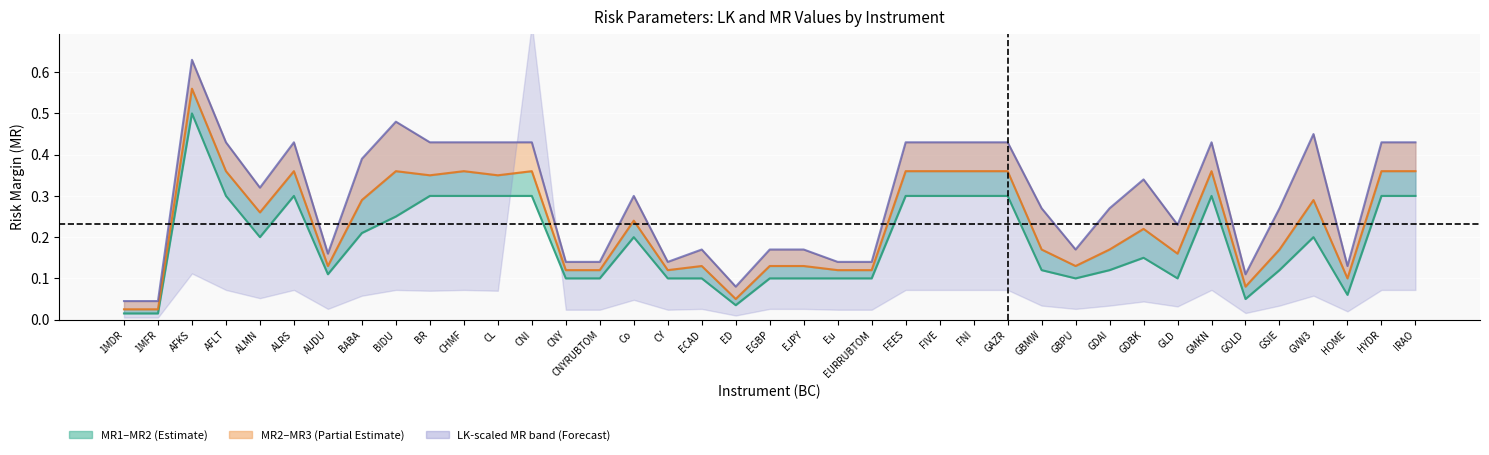

True or false: MR2 and MR3 intersect in this chart.

False